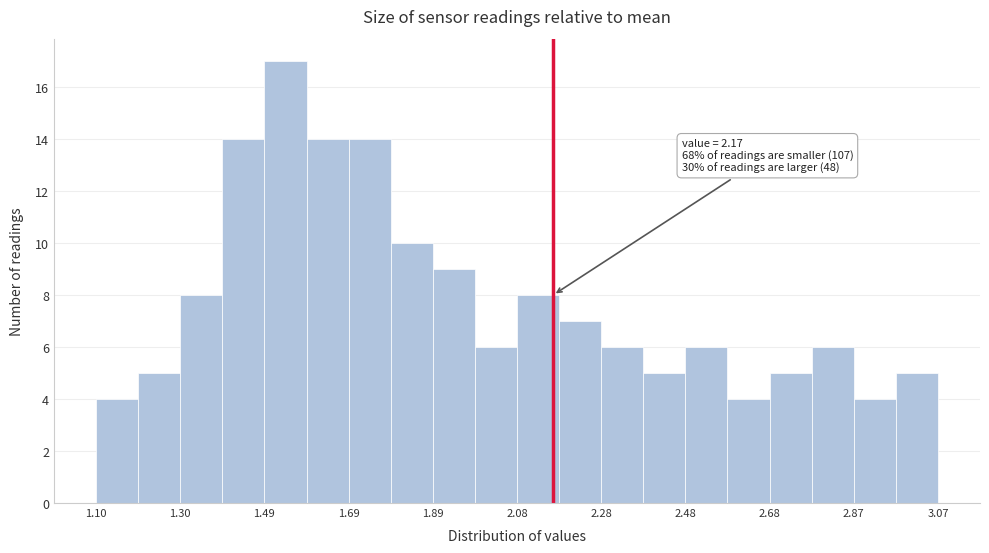

Which range on the x-axis has the tallest bar?

1.50 to 1.60